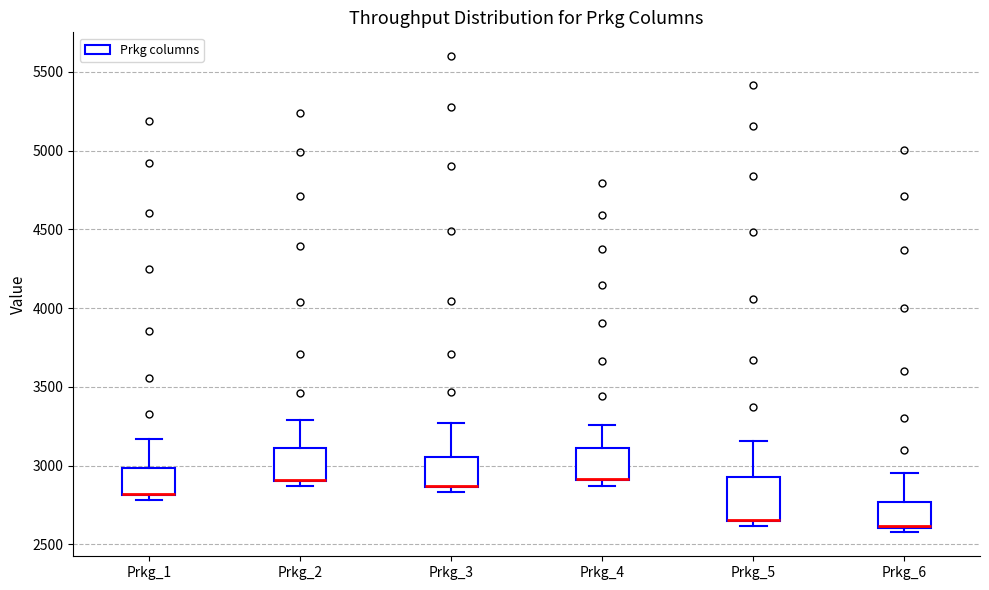

Which box is the tallest, from its lower edge to its upper edge?

Prkg_5